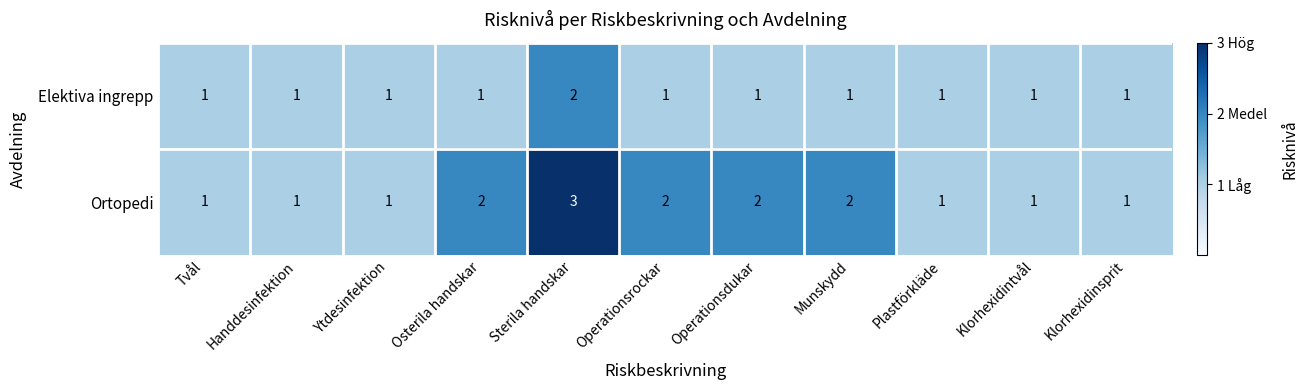

Which series changed the most between Handdesinfektion and Operationsrockar?

Ortopedi